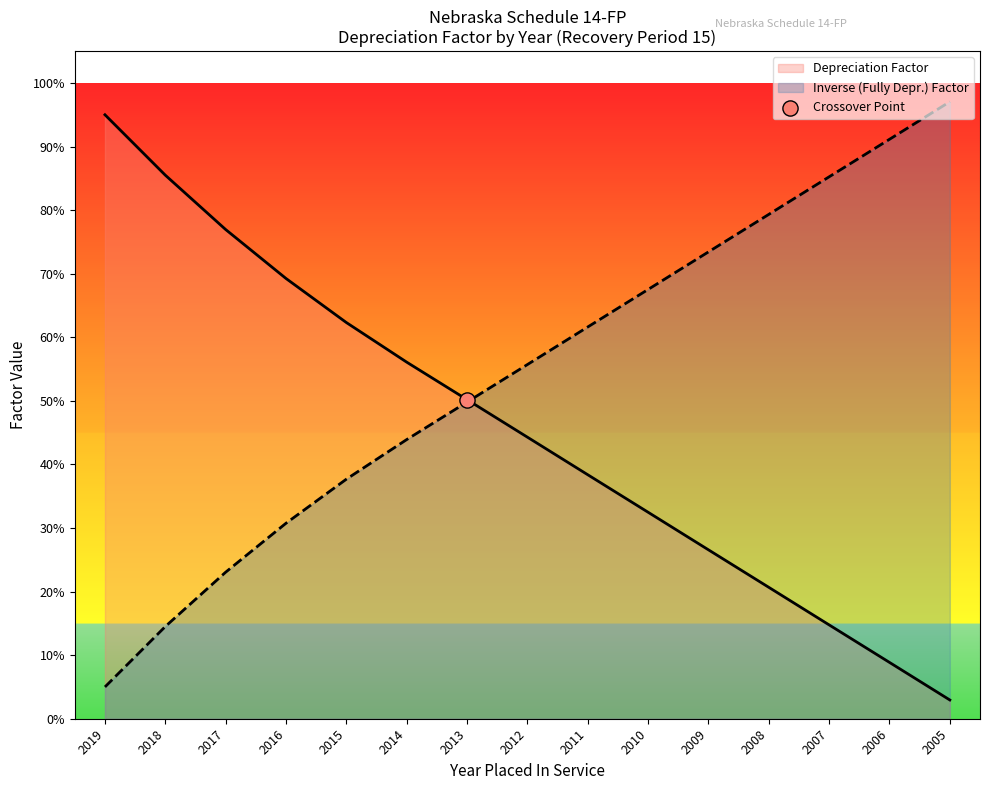

What is the total value across all series at 2011?

1.0